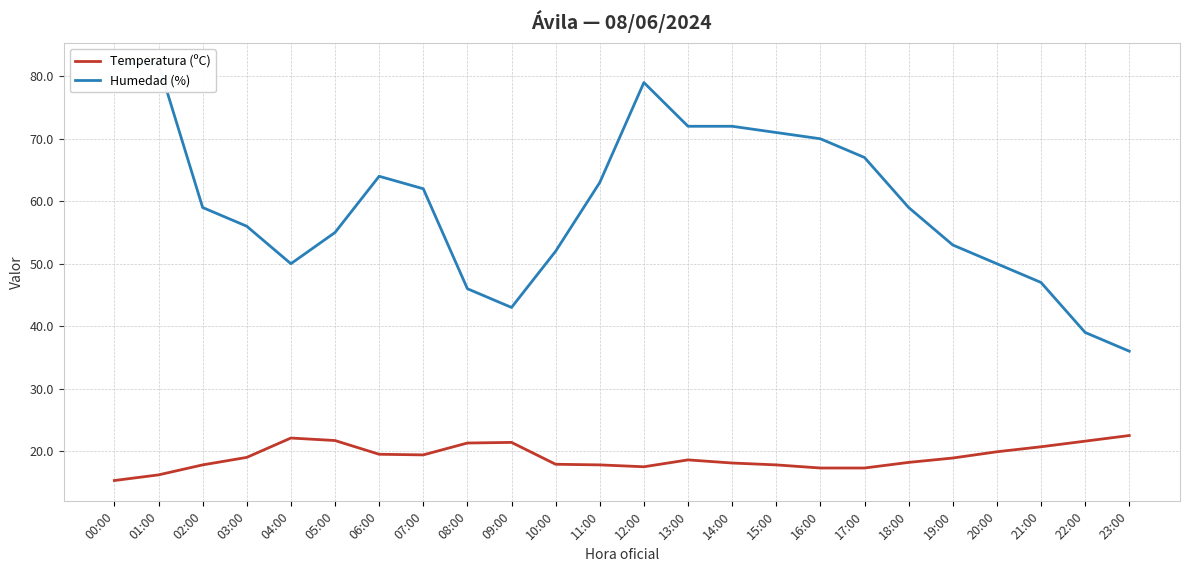

What is the difference between the Humedad (%) values at 04:00 and 17:00?

17.0